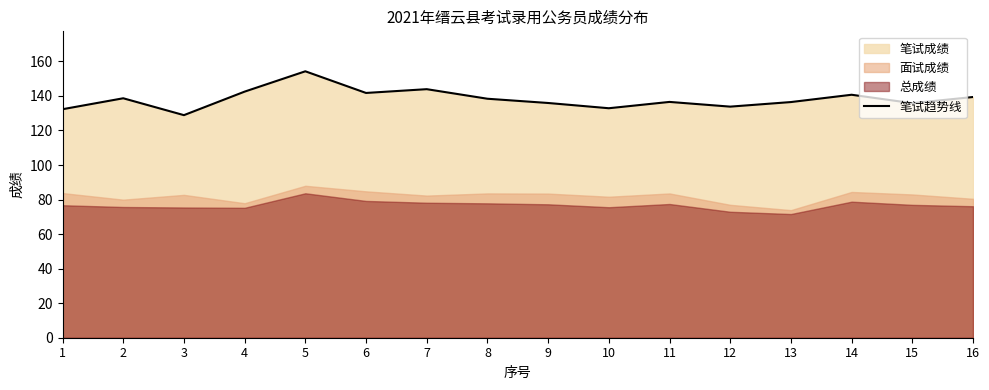

What is the difference between the values at 6 and 10?

8.8